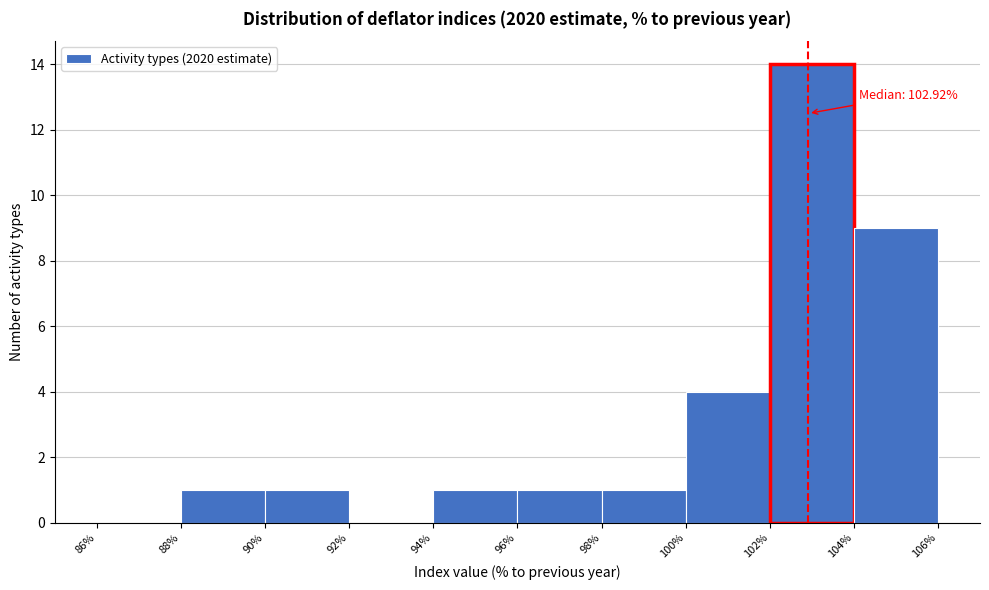

Over which range of the x-axis is the bar tallest?

102% to 104%